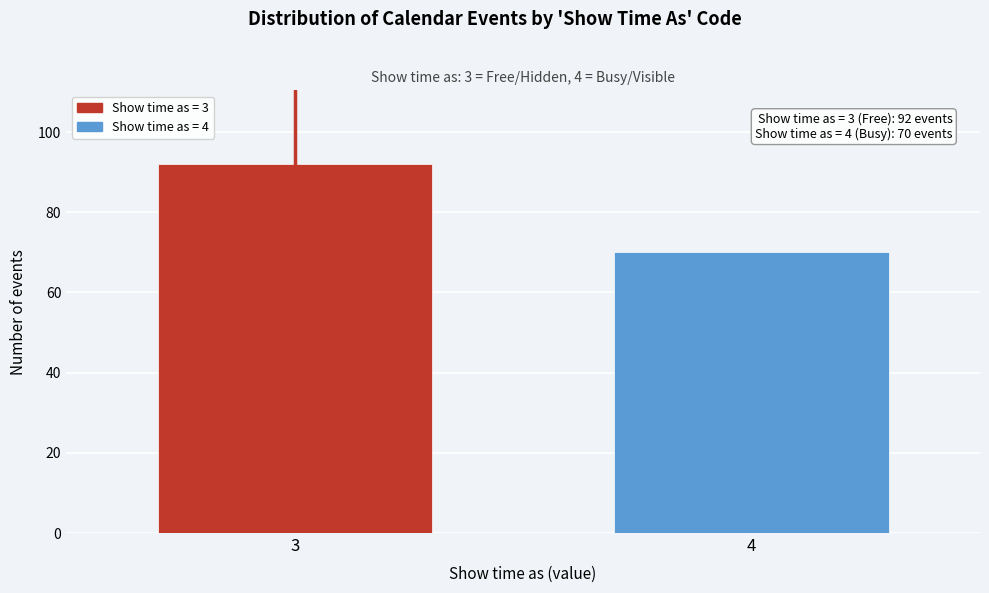

Reading left to right, list all the values displayed in this chart.

92	70